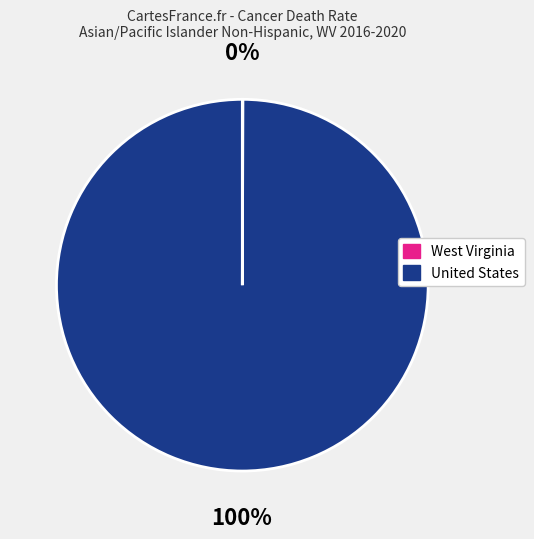

Is it true that United States is 94% of the pie?

False